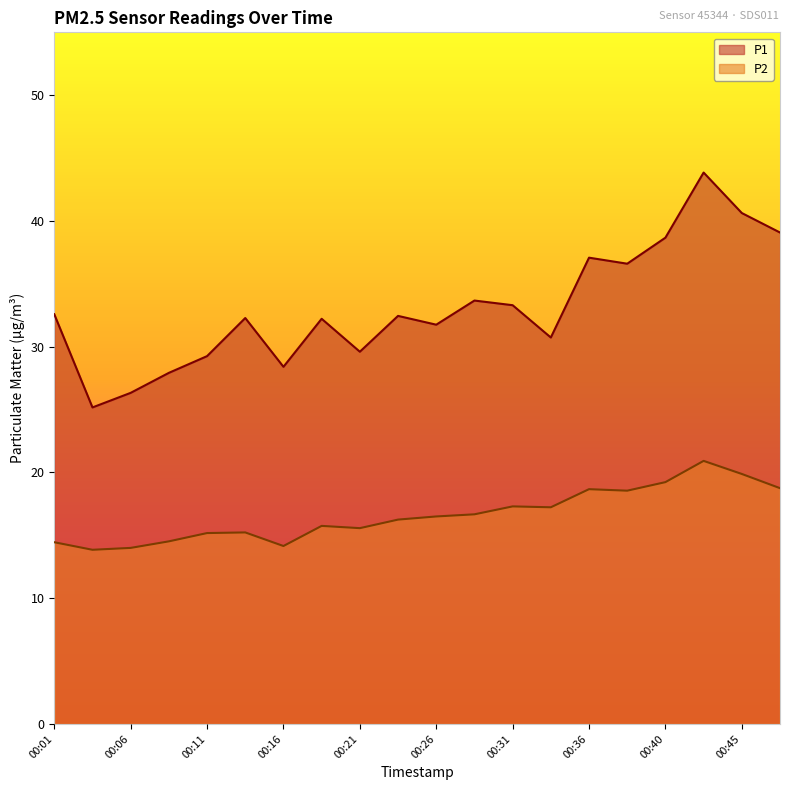

Which series has the largest total across all categories?

P1